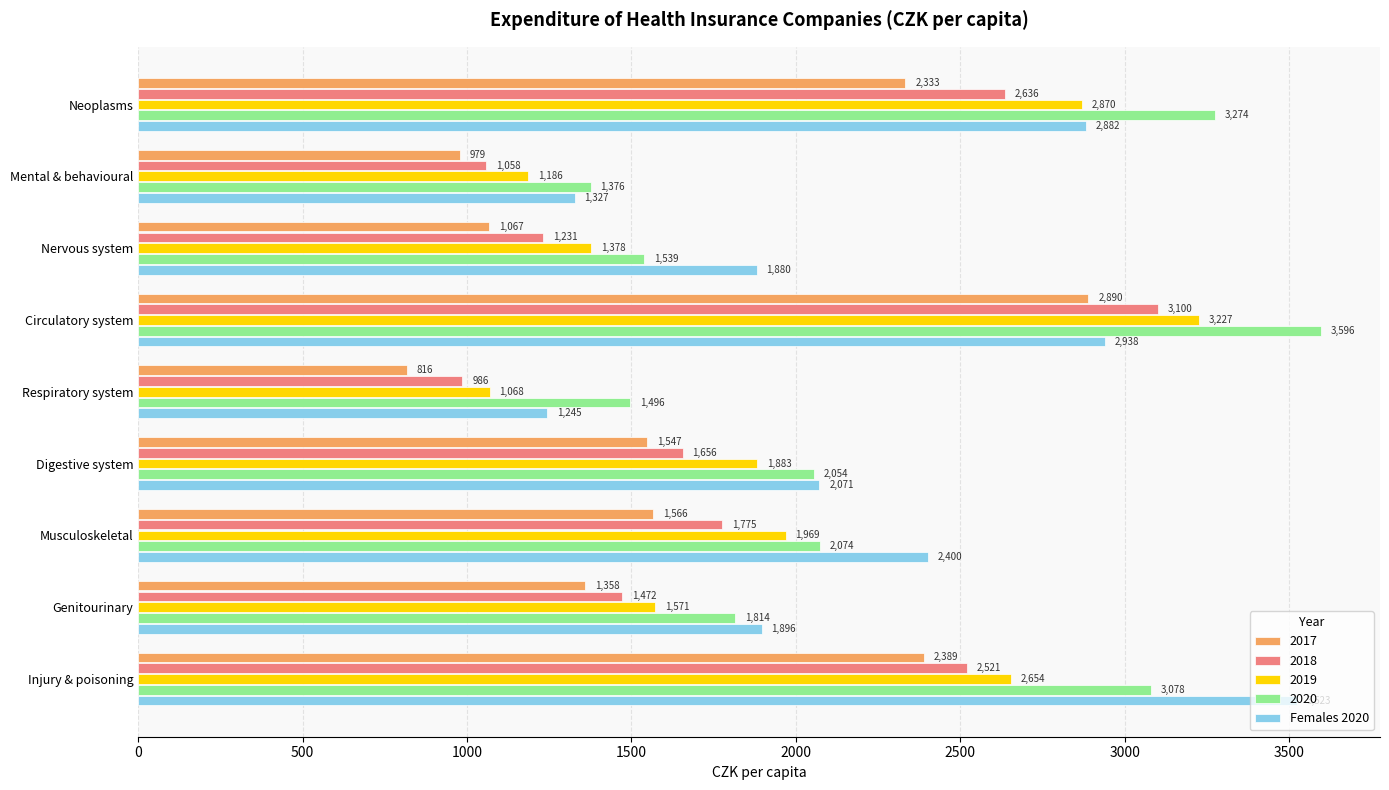

Rank the series at Nervous system from highest to lowest value.

Females 2020, 2020, 2019, 2018, 2017